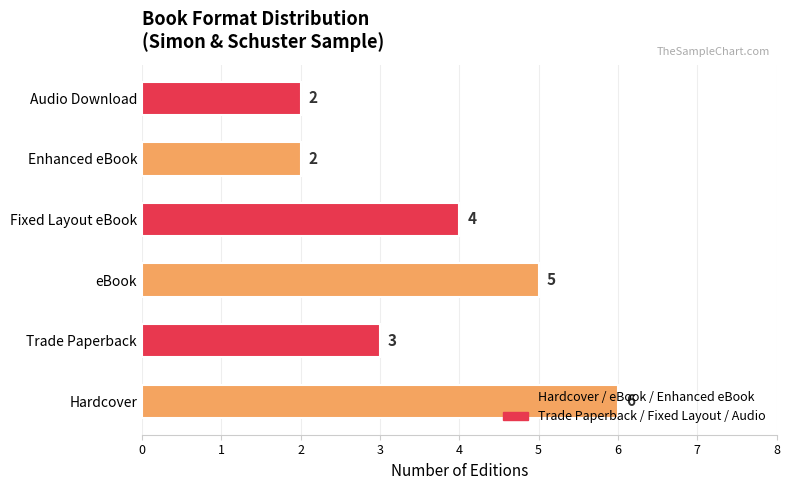

Is it true that the value at Audio Download is 2?

True